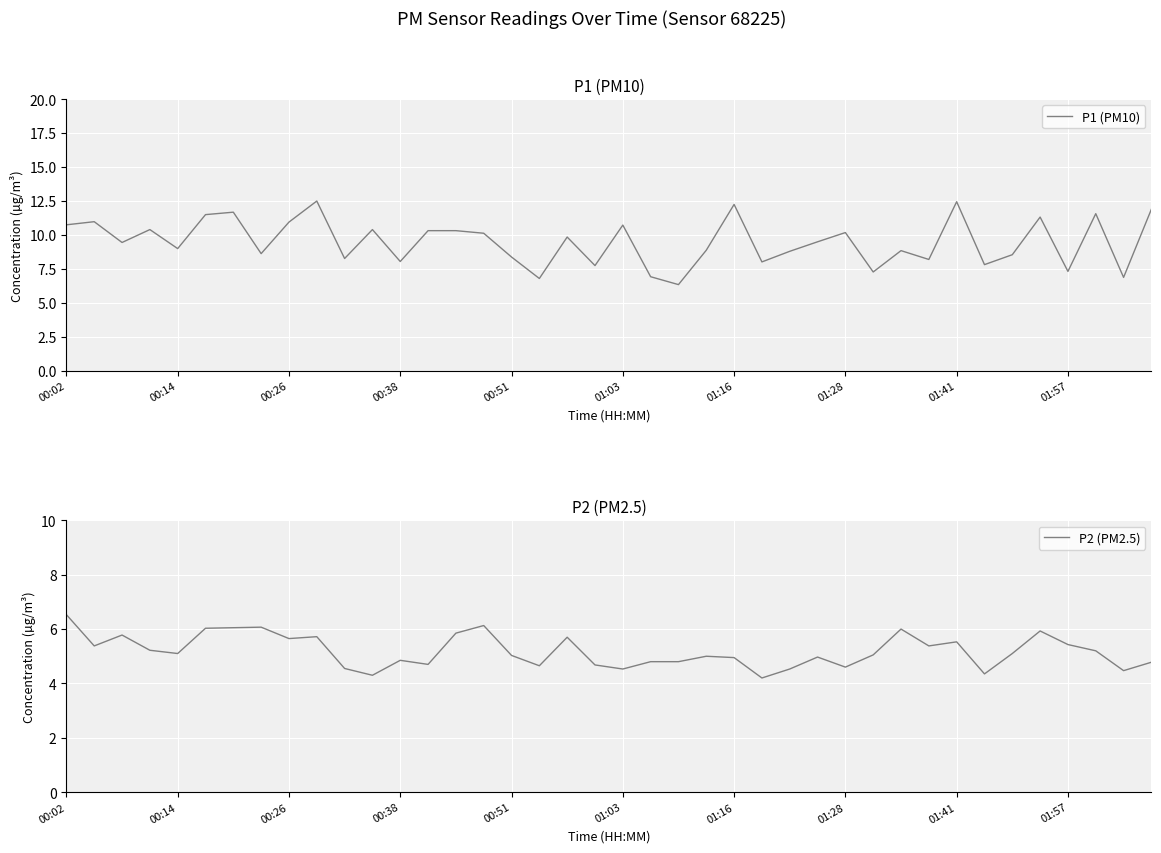

What position from the right is 29?

11